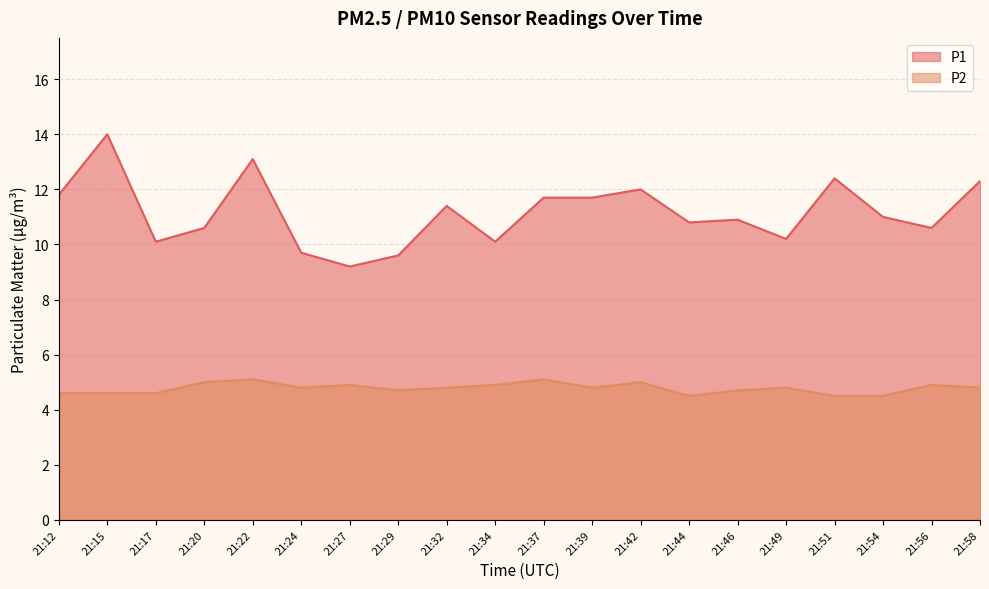

True or false: P1 and P2 cross at least once.

False